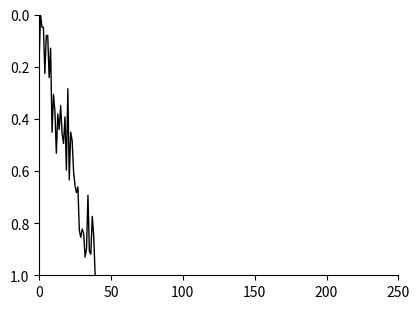

What is the difference between the maximum and minimum values?

1.0